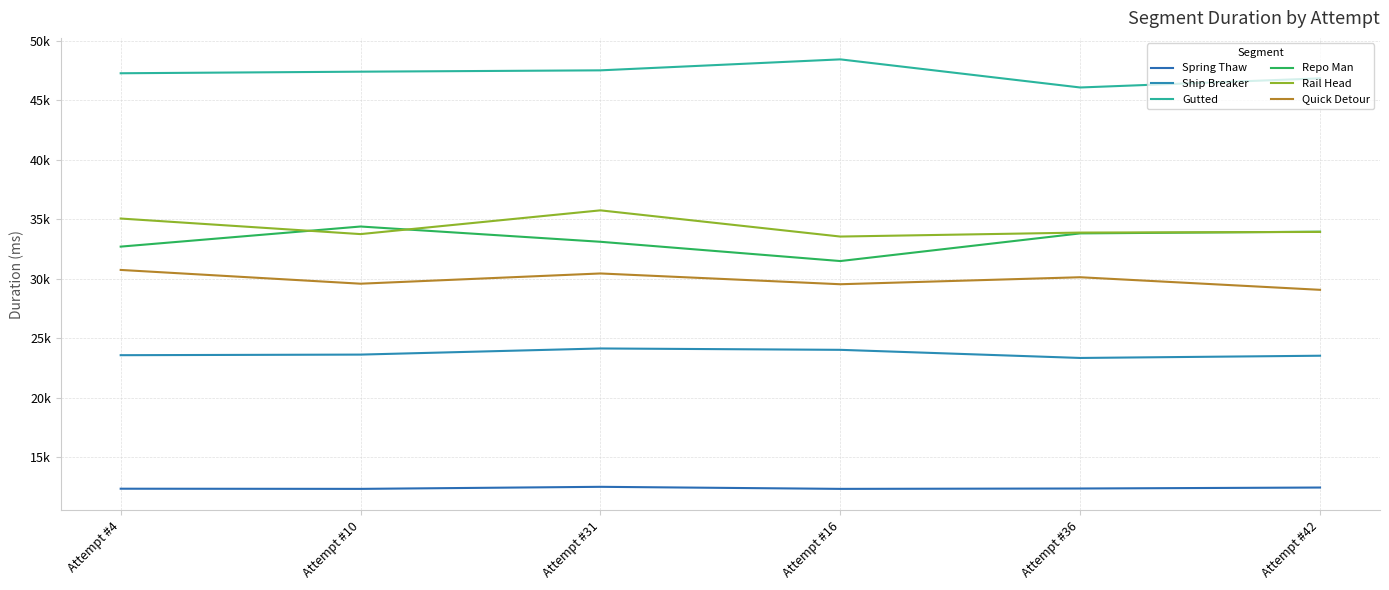

True or false: Quick Detour and Repo Man cross at least once.

False